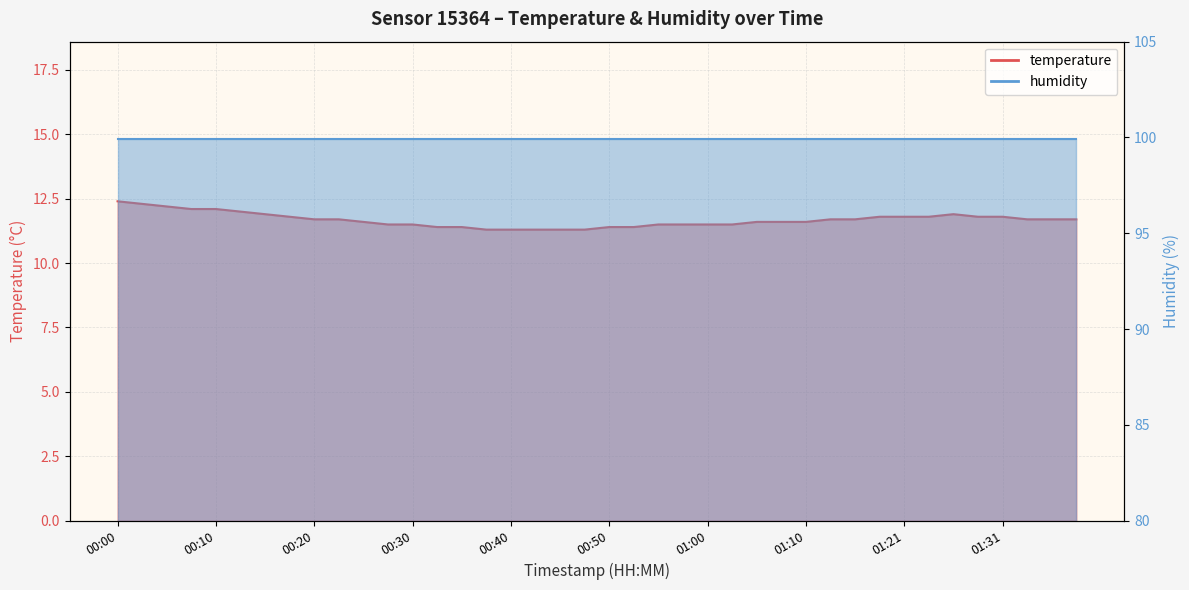

Does the chart display data point markers on the line(s)?

No